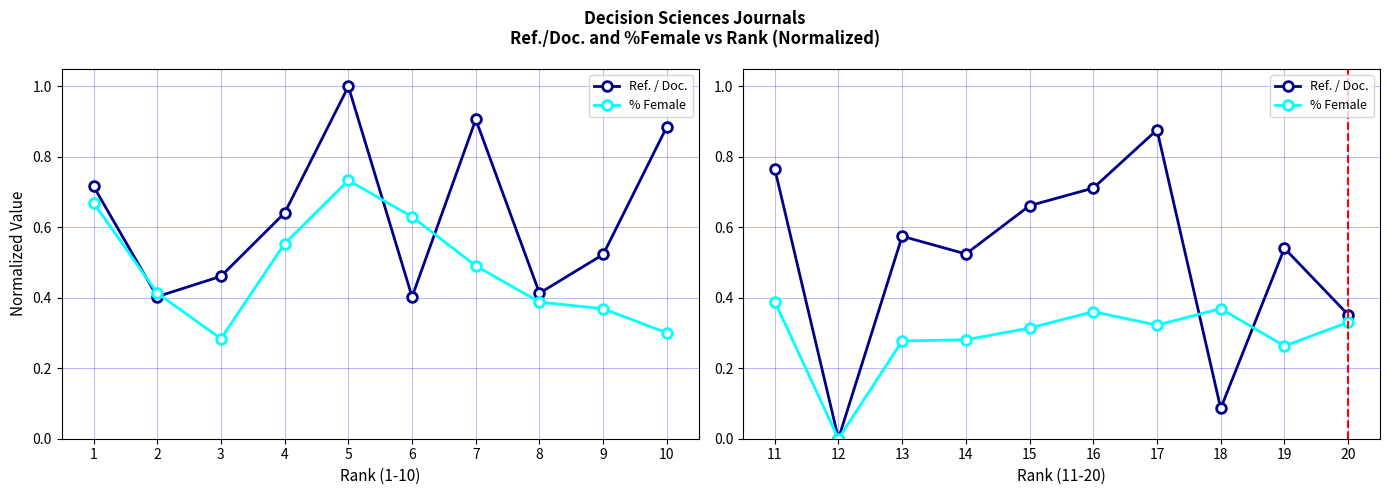

How many series are shown in this chart?

2